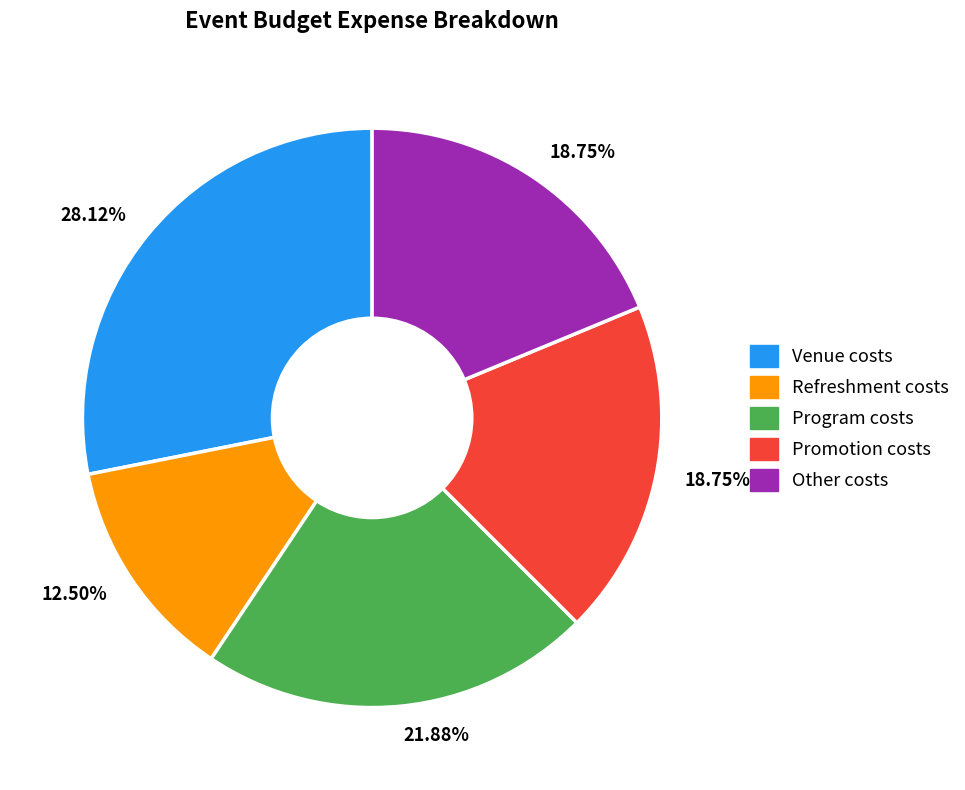

Does any single category account for the majority?

No